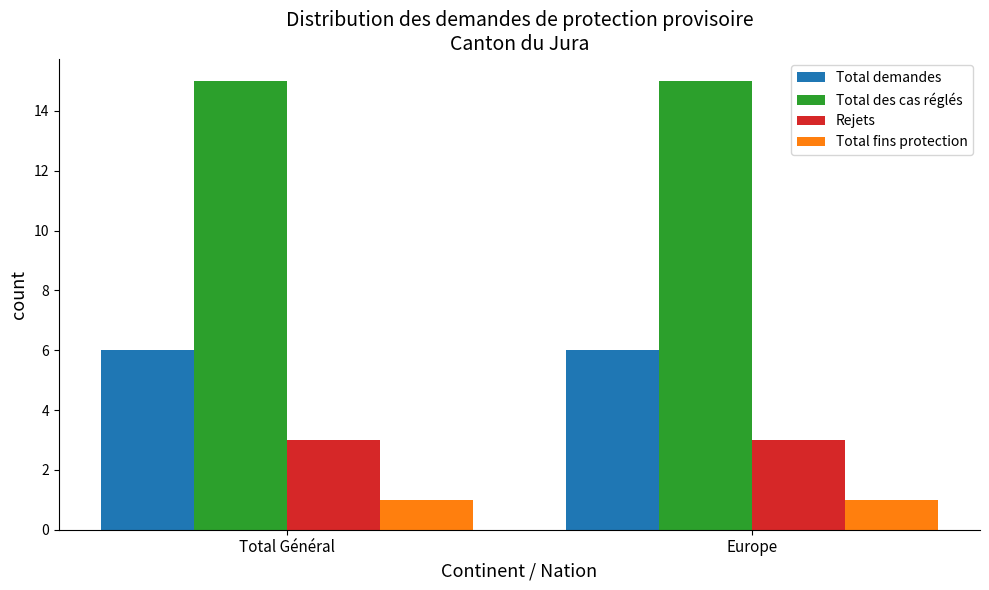

What is the maximum value for Rejets?

3